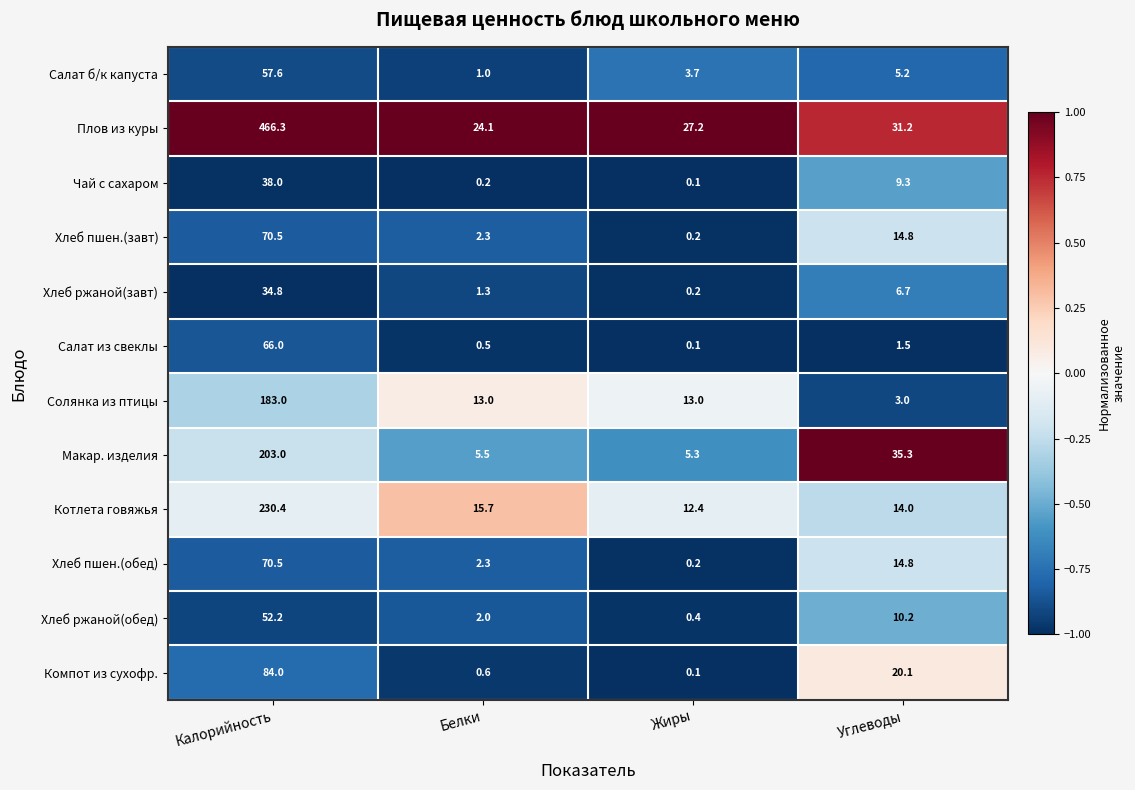

Which label corresponds to the smallest value in the chart?

Жиры